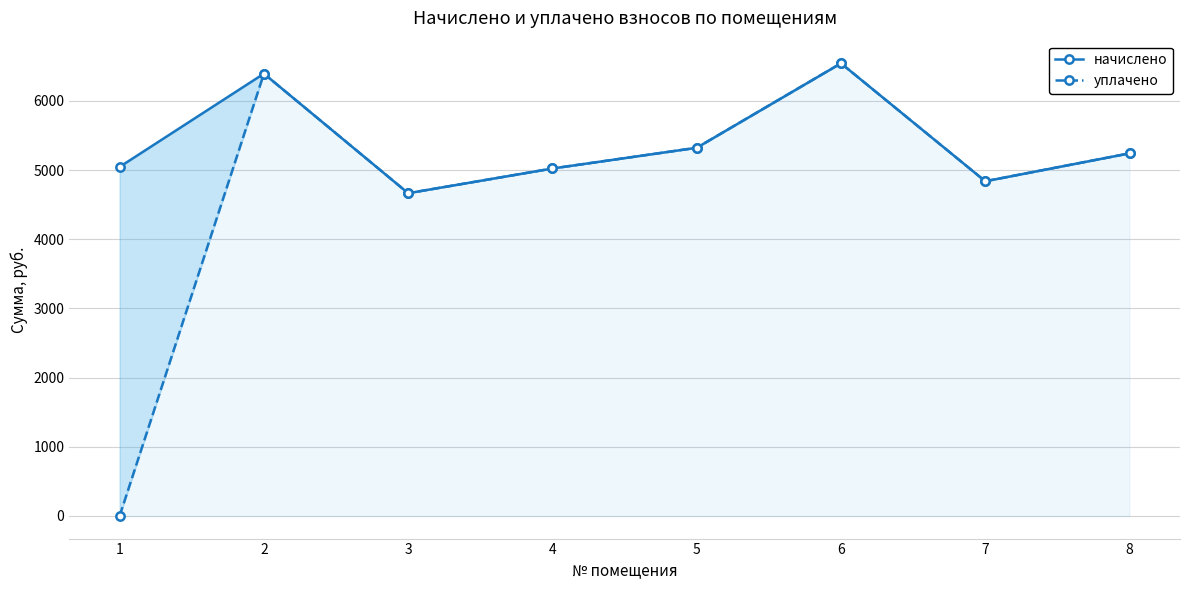

How many data points does each series have?

8